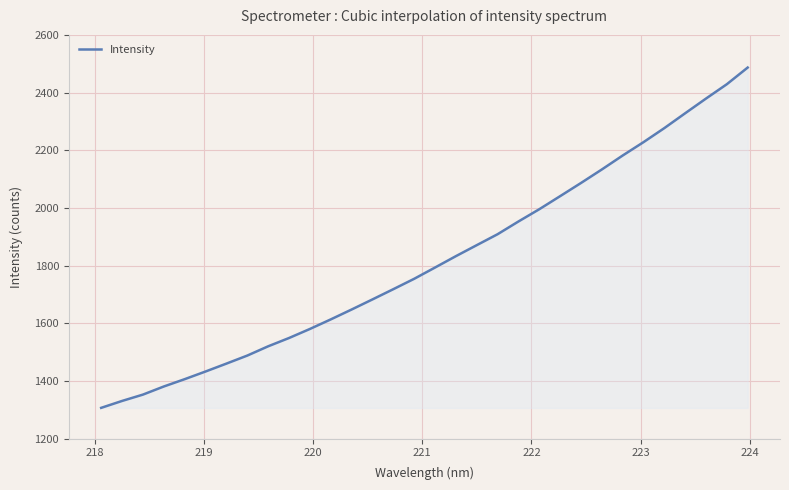

What is the smallest value displayed?

1306.9